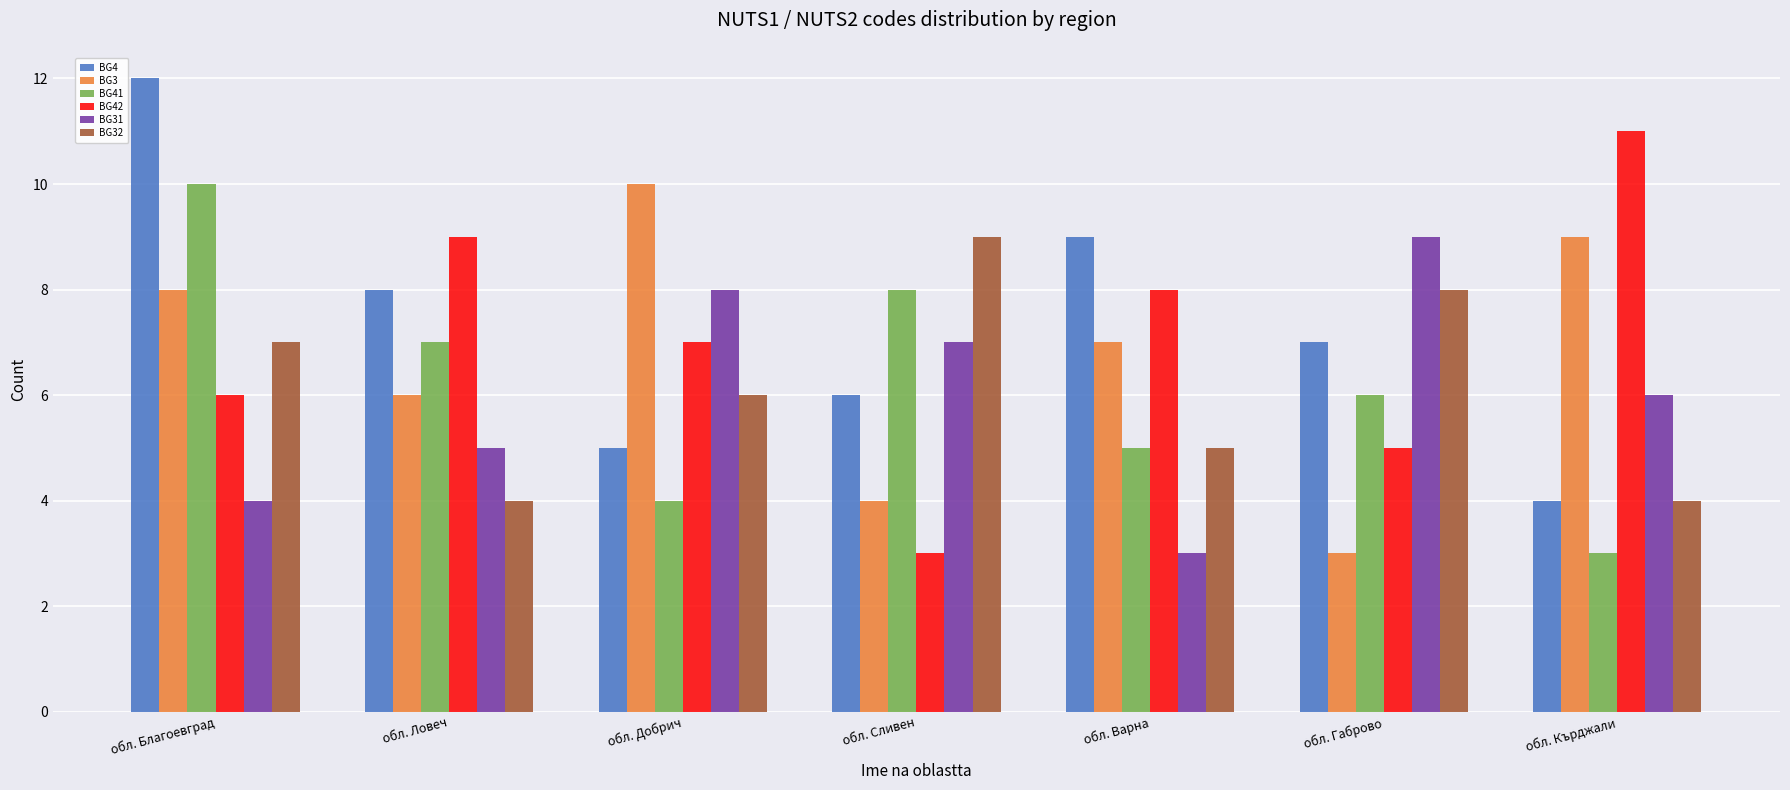

Rank the series at обл. Ловеч from lowest to highest value.

BG32, BG31, BG3, BG41, BG4, BG42